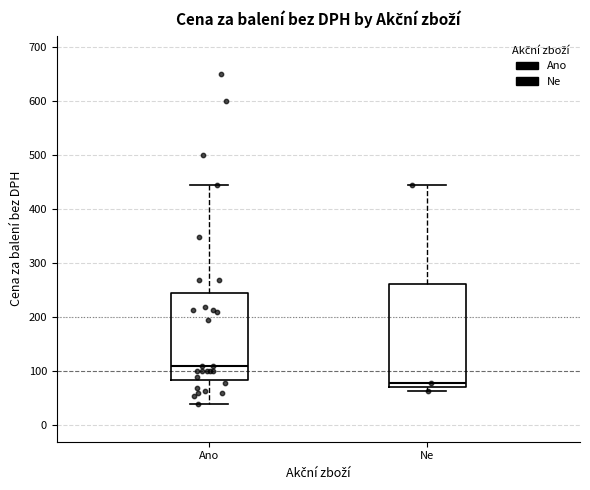

Where does the upper whisker of the box for Ano end on the y-axis? The values are not printed on the chart, so give them approximately, as read against the axis.

450